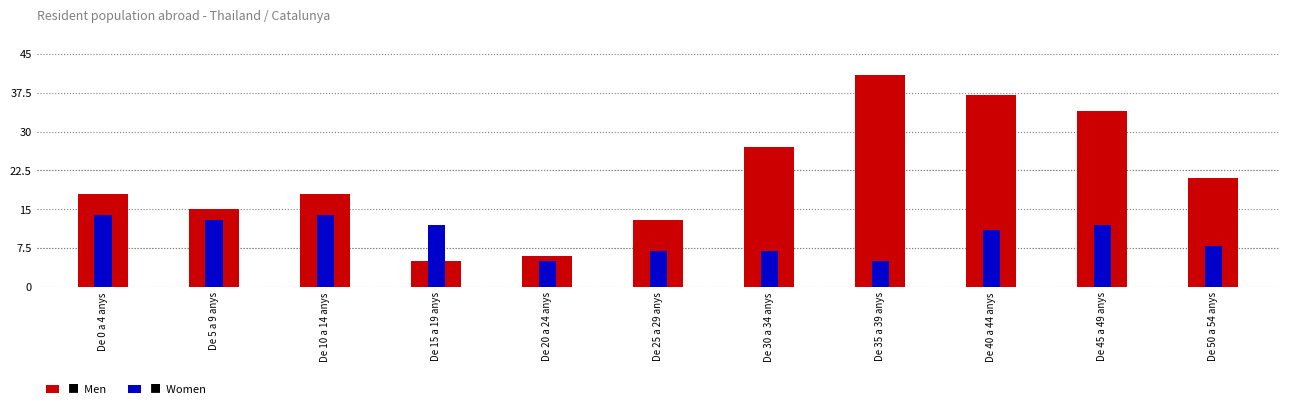

Reading right to left, list all the values displayed in this chart.

Men: 21	34	37	41	27	13	6	5	18	15	18
Women: 8	12	11	5	7	7	5	12	14	13	14